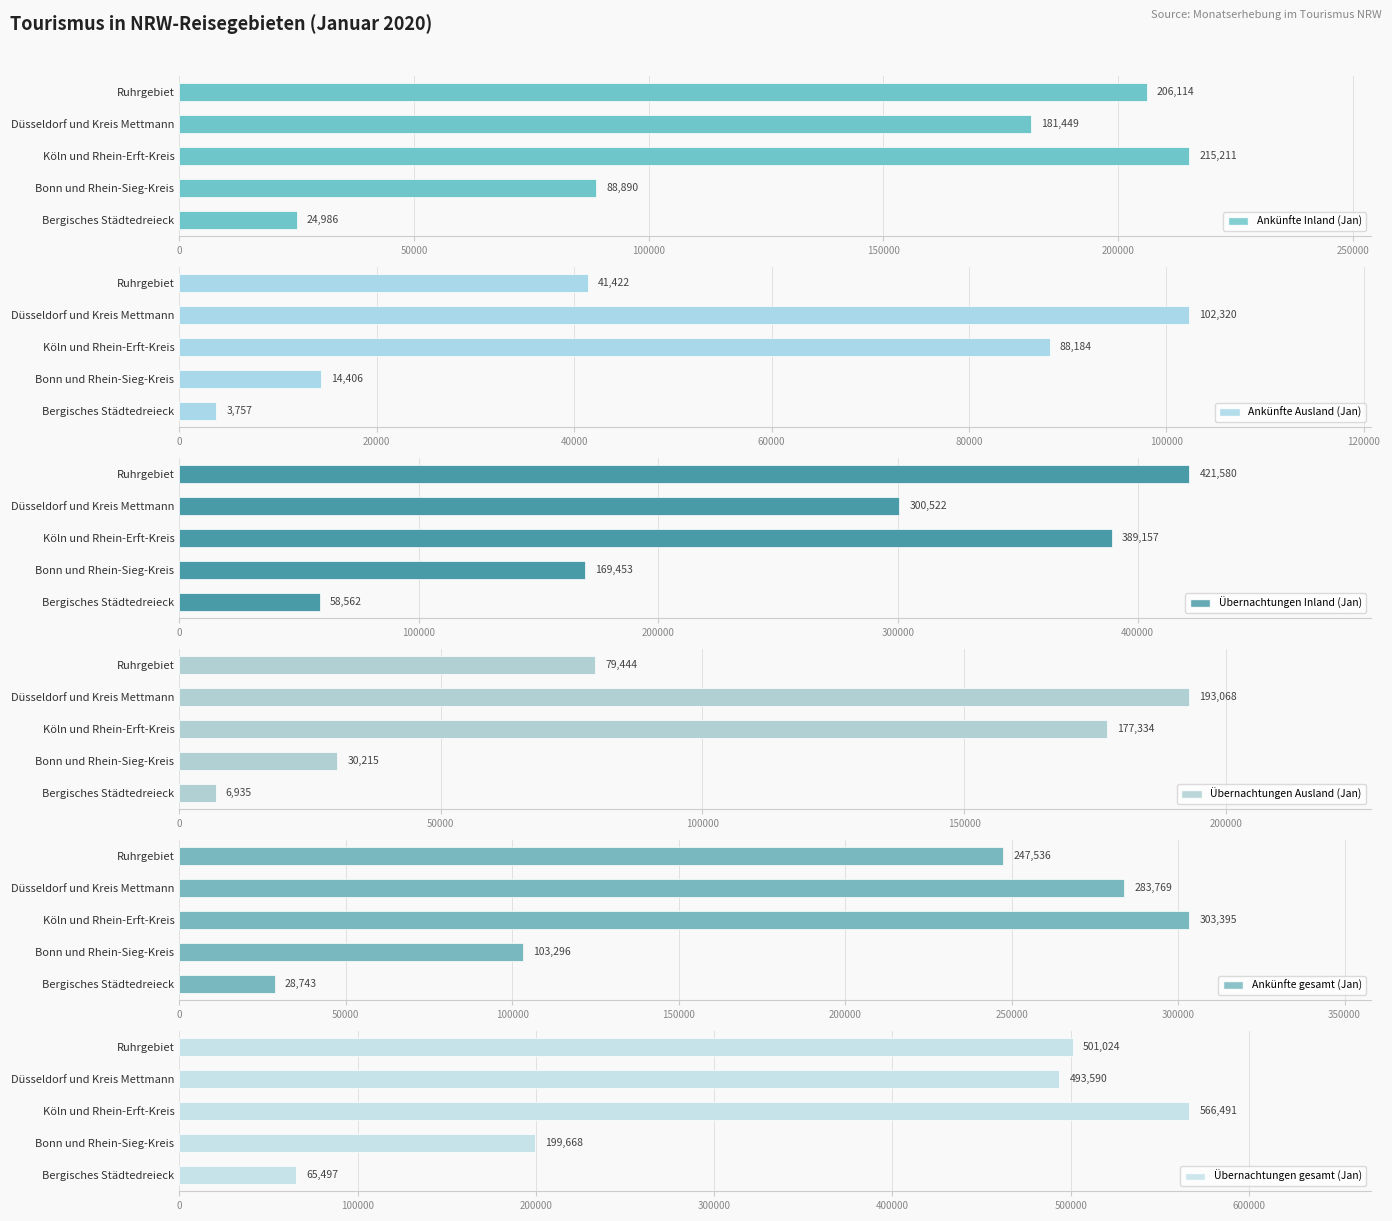

The value of Ankünfte Ausland (Jan) at Bonn und Rhein-Sieg-Kreis is 9228. True or false?

False